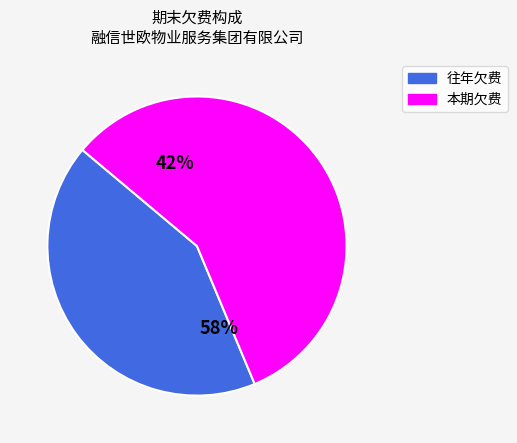

Count the number of slices in the pie.

2